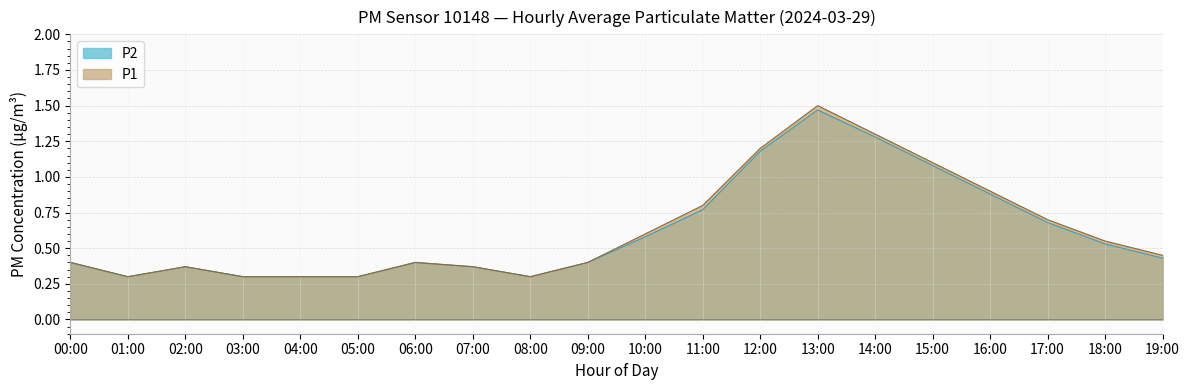

Does the chart display data point markers on the line(s)?

No